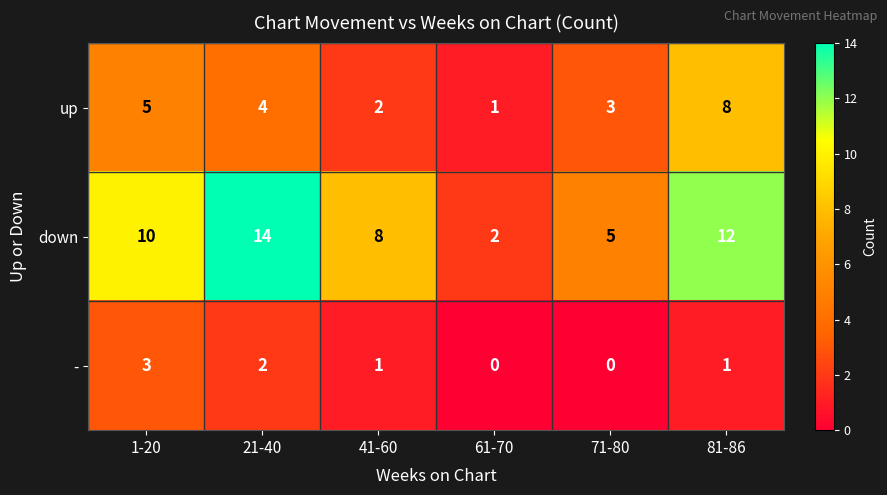

What is the total value across all series at 1-20?

18